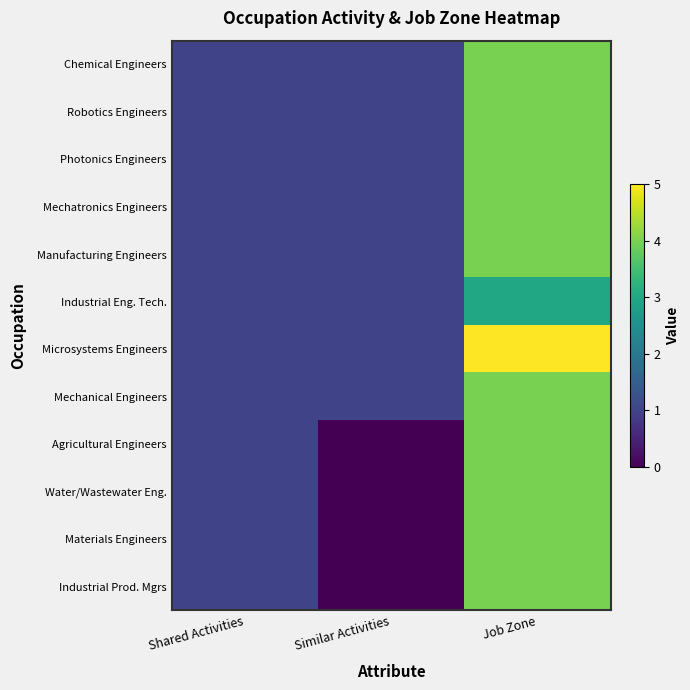

Reading right to left, what are all the values shown in this chart?

Chemical Engineers: Job Zone=4	Similar Activities=1	Shared Activities=1
Robotics Engineers: Job Zone=4	Similar Activities=1	Shared Activities=1
Photonics Engineers: Job Zone=4	Similar Activities=1	Shared Activities=1
Mechatronics Engineers: Job Zone=4	Similar Activities=1	Shared Activities=1
Manufacturing Engineers: Job Zone=4	Similar Activities=1	Shared Activities=1
Industrial Eng. Tech.: Job Zone=3	Similar Activities=1	Shared Activities=1
Microsystems Engineers: Job Zone=5	Similar Activities=1	Shared Activities=1
Mechanical Engineers: Job Zone=4	Similar Activities=1	Shared Activities=1
Agricultural Engineers: Job Zone=4	Similar Activities=0	Shared Activities=1
Water/Wastewater Eng.: Job Zone=4	Similar Activities=0	Shared Activities=1
Materials Engineers: Job Zone=4	Similar Activities=0	Shared Activities=1
Industrial Prod. Mgrs: Job Zone=4	Similar Activities=0	Shared Activities=1